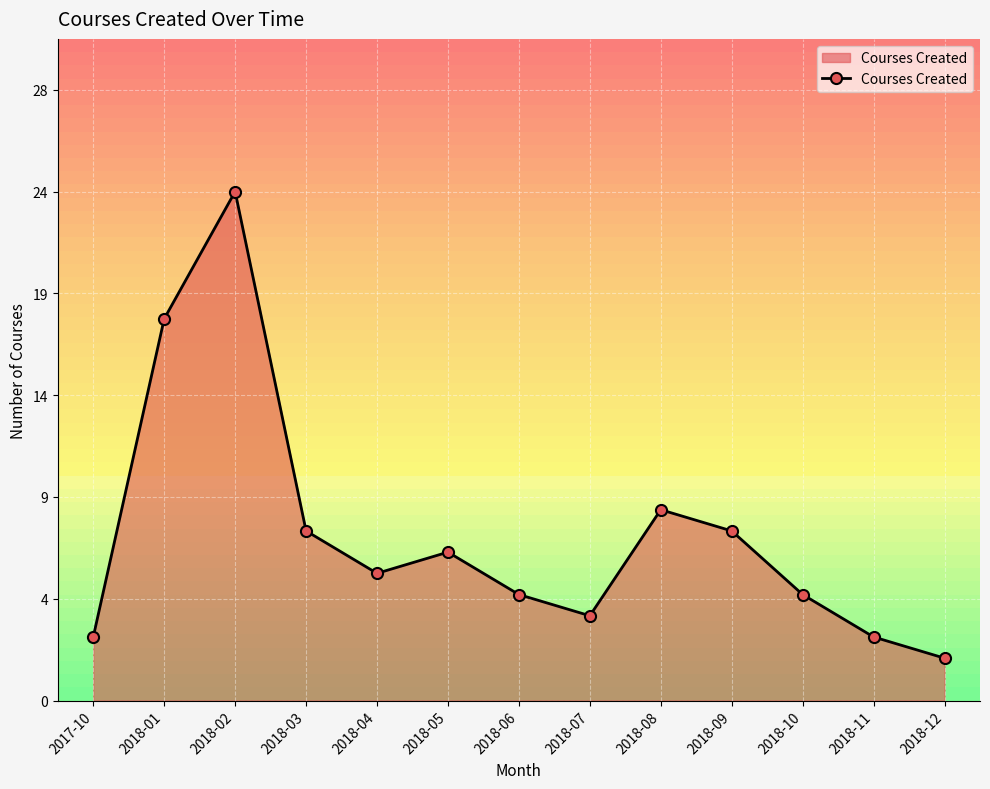

The chart shows a value of 3 at 2017-10. True or false?

True